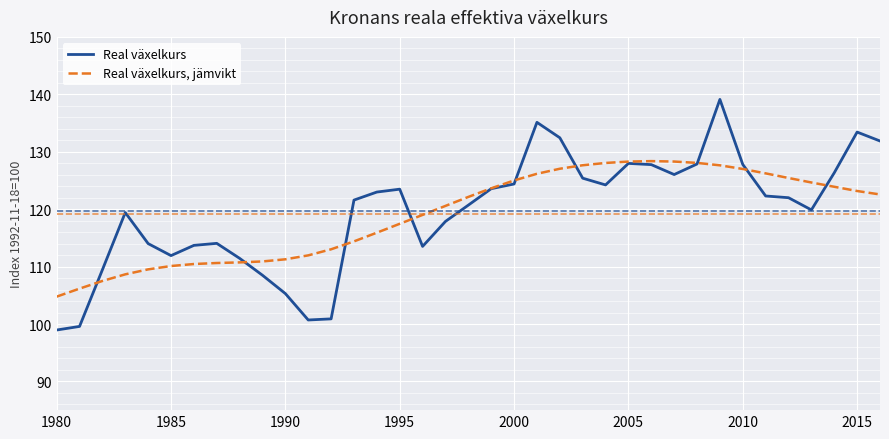

What is the greatest value displayed?

139.1